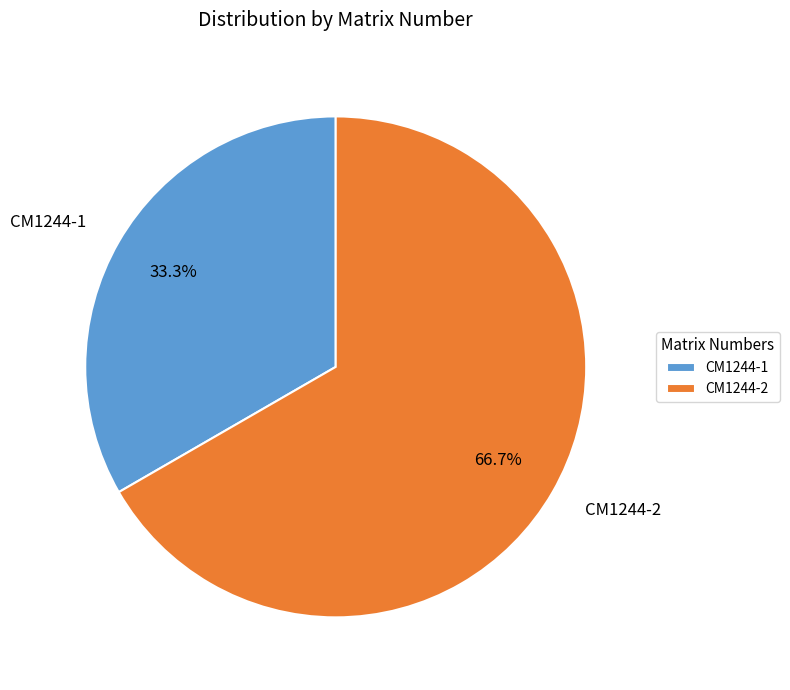

Rank the categories by value from lowest to highest.

CM1244-1, CM1244-2